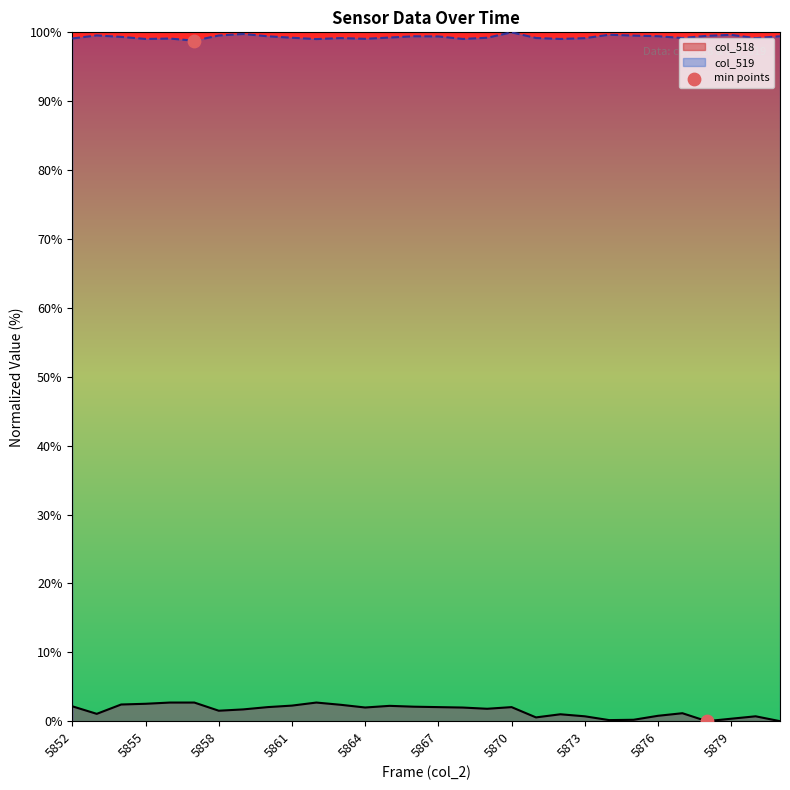

List the series in order of their peak value, lowest first.

col_518, col_519